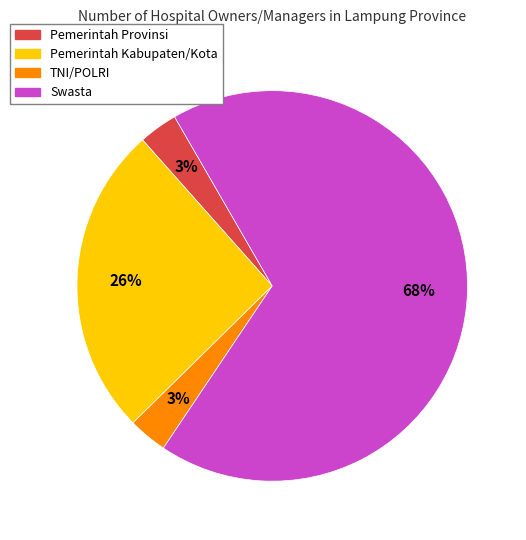

How many slices are in this pie chart?

4